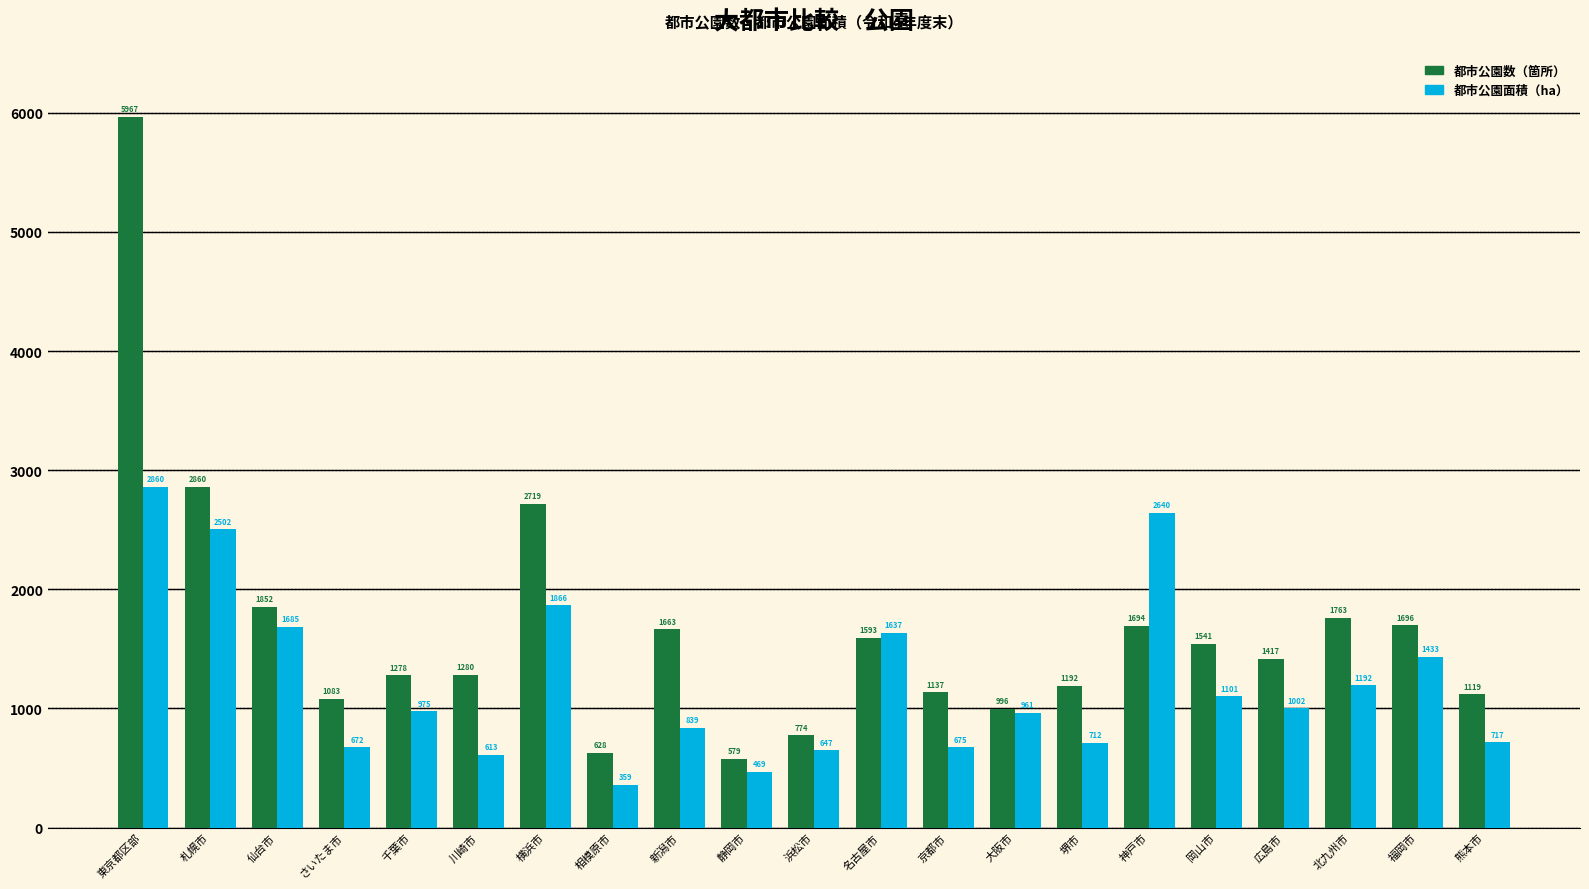

What is the maximum value shown in the chart?

5967.0